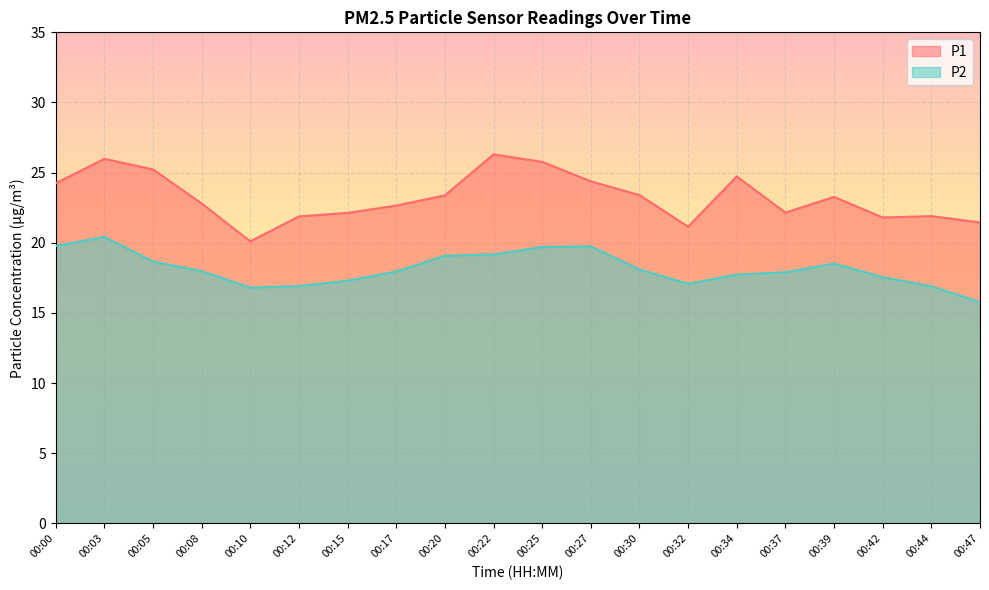

List the labels in order of P1 value, smallest first.

00:10, 00:32, 00:47, 00:42, 00:12, 00:44, 00:15, 00:37, 00:17, 00:08, 00:39, 00:20, 00:30, 00:00, 00:27, 00:34, 00:05, 00:25, 00:03, 00:22